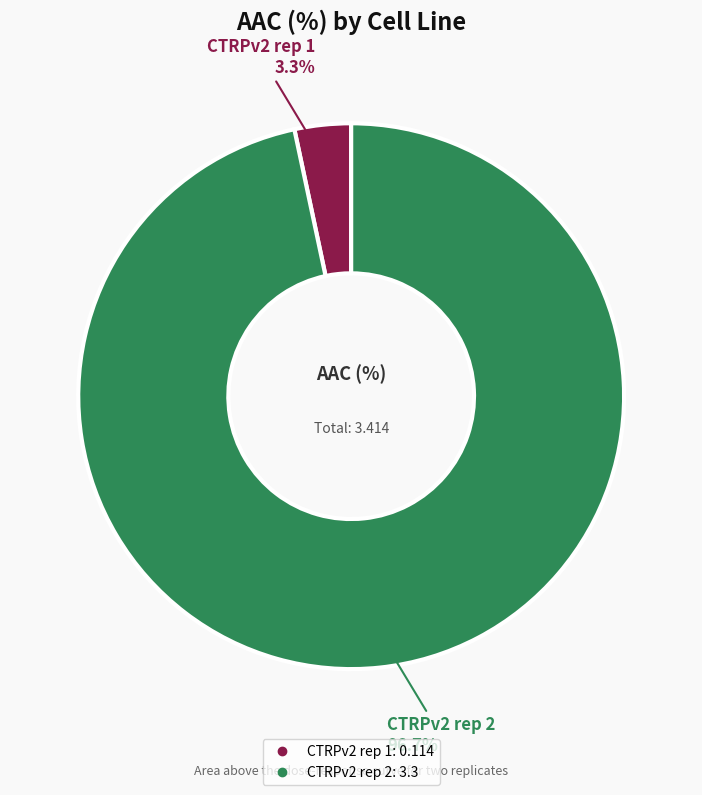

How many segments does this pie chart have?

2